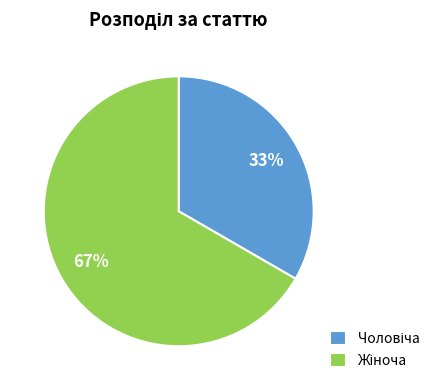

How many slices are in this pie chart?

2